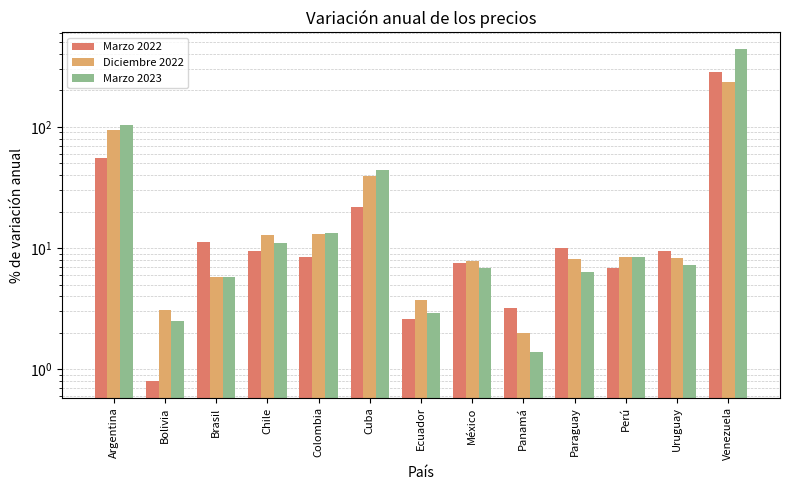

Where is Marzo 2023 nearest to the value 220?

Argentina